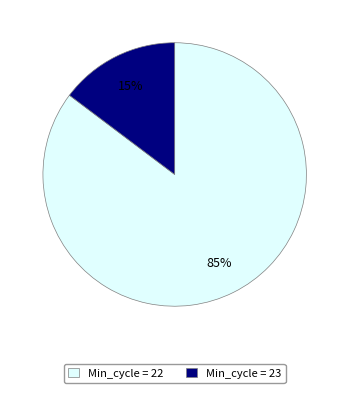

The Min_cycle = 23 slice represents 1% of the pie. True or false?

False